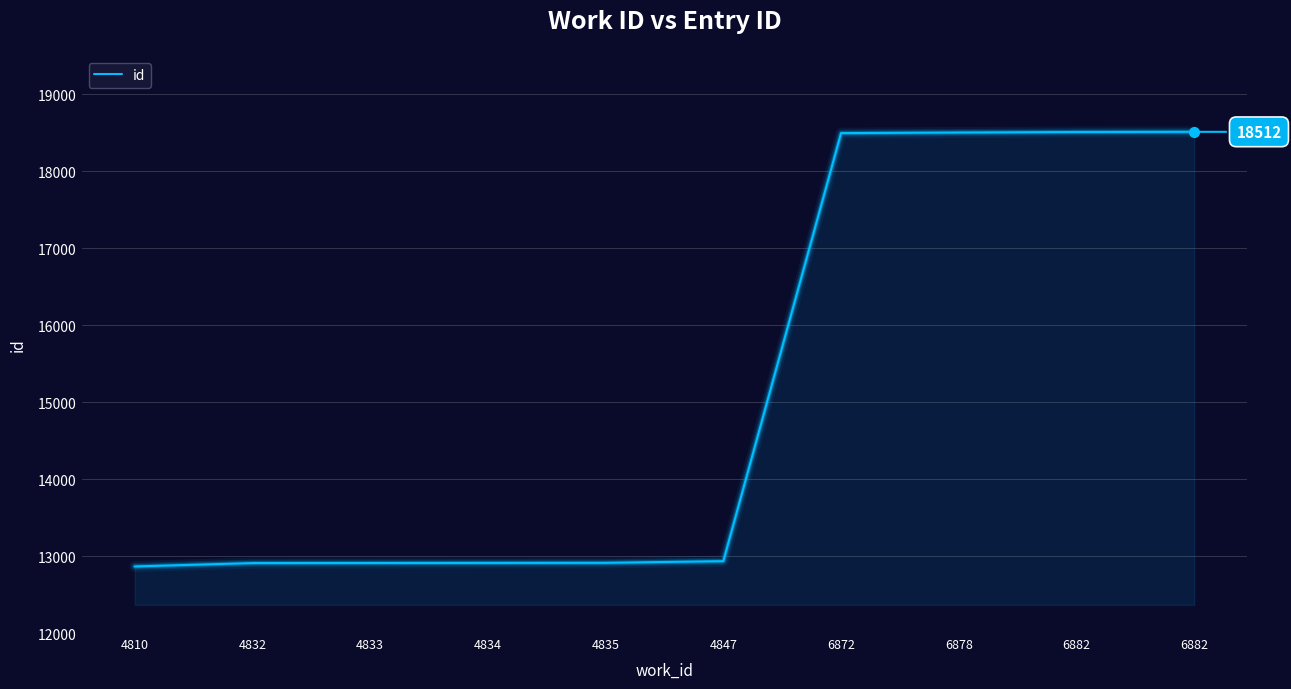

Between 6878 and 6882, which is larger?

6882